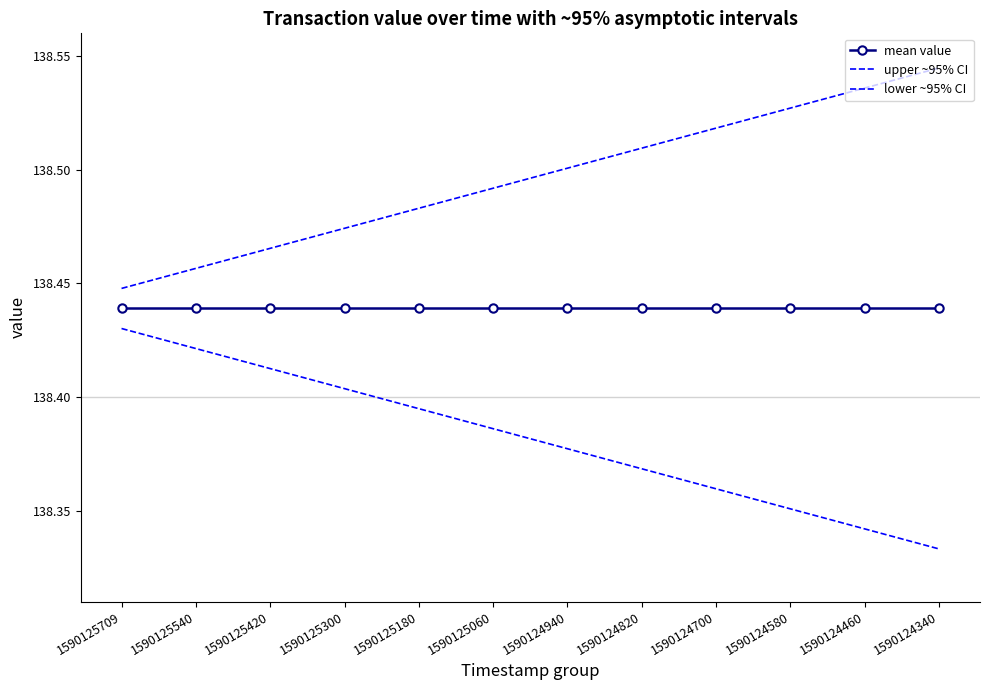

List the series in order of their overall mean, highest first.

upper ~95% CI, mean value, lower ~95% CI